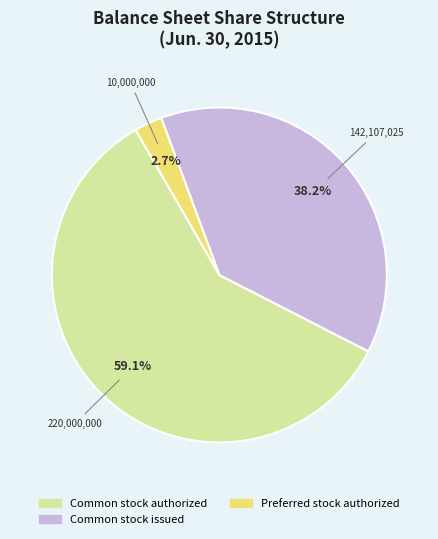

How many slices are in this pie chart?

3